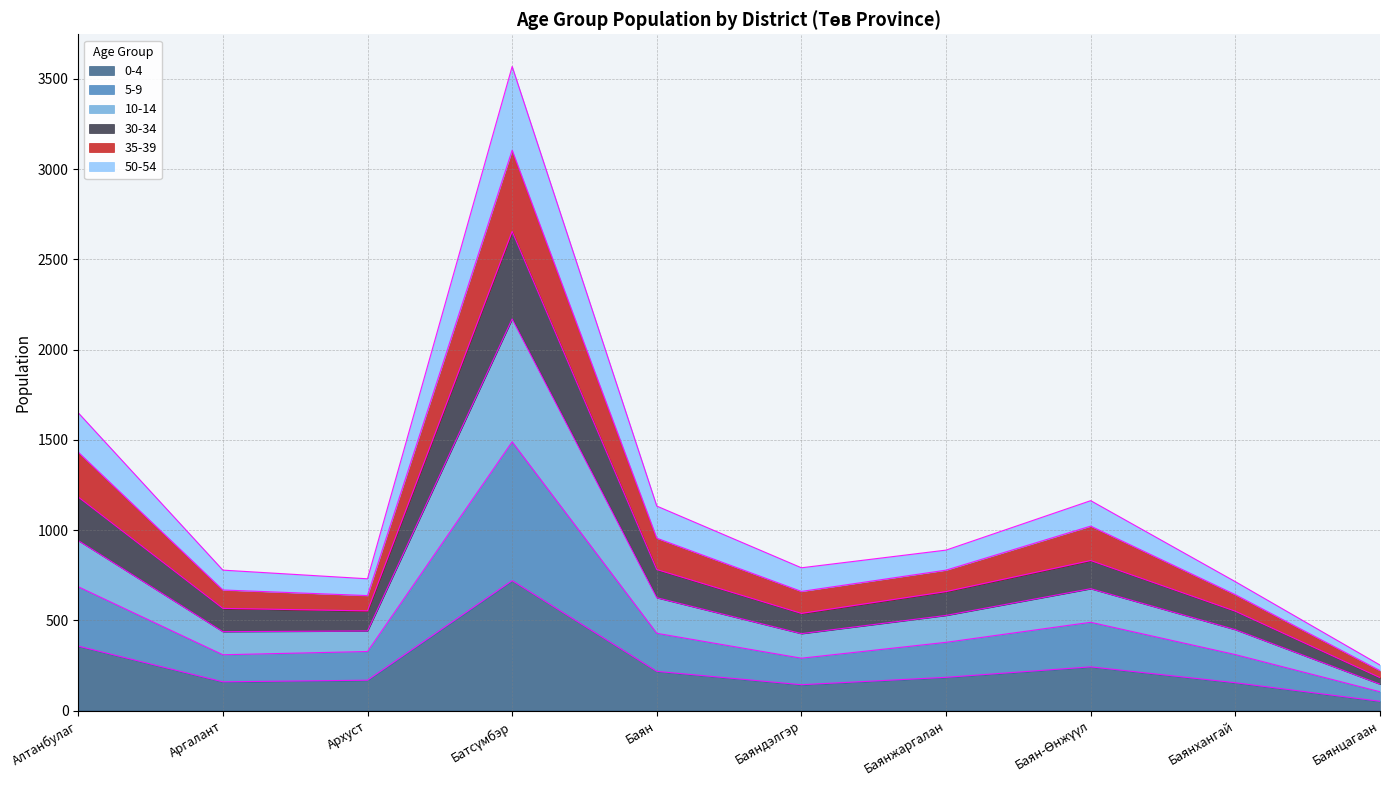

What is the total value across all series at Баянжаргалан?

889